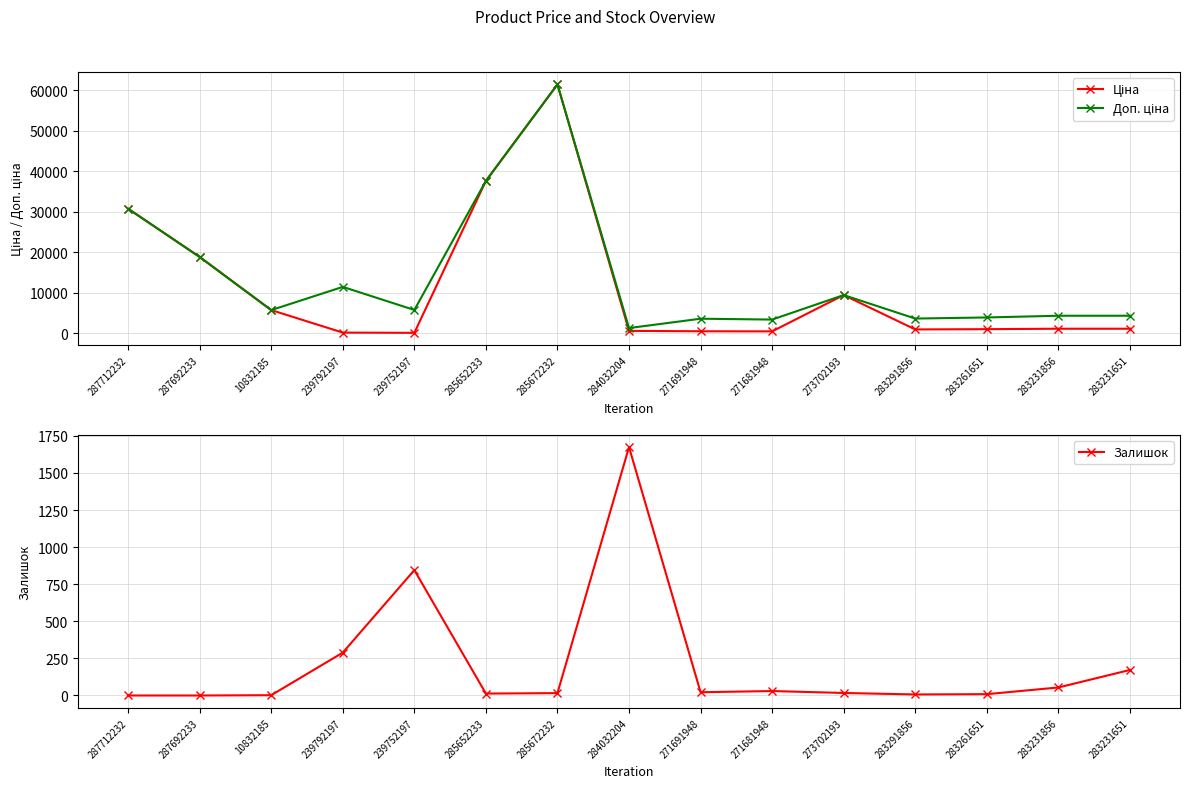

How many values in the Доп. ціна series exceed 5673?

8